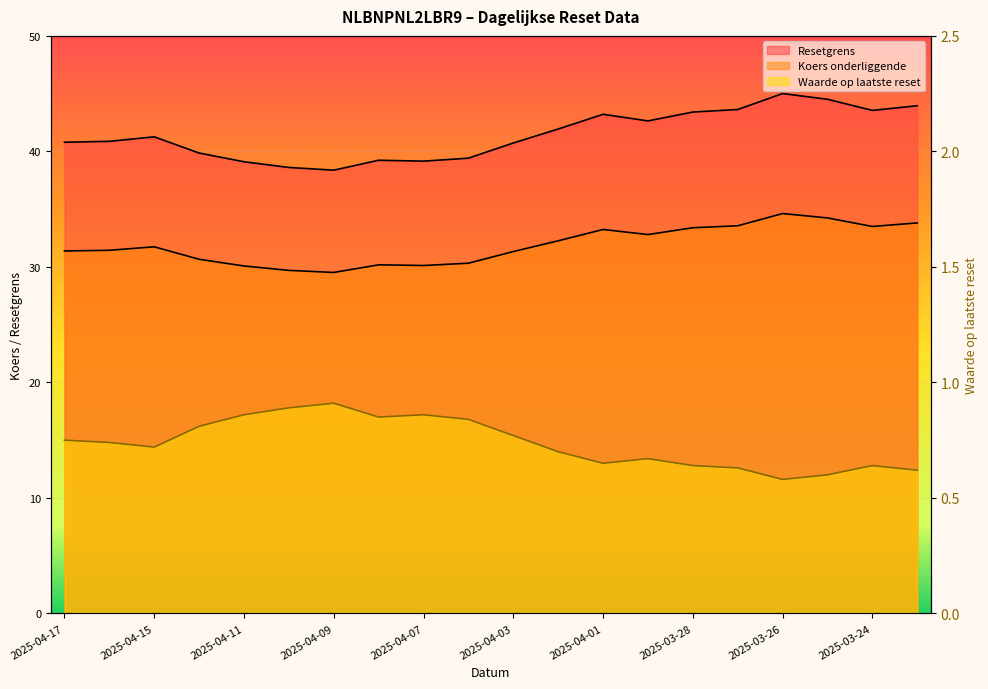

In Koers onderliggende, how many points are lower than both neighbors (excluding endpoints)?

4